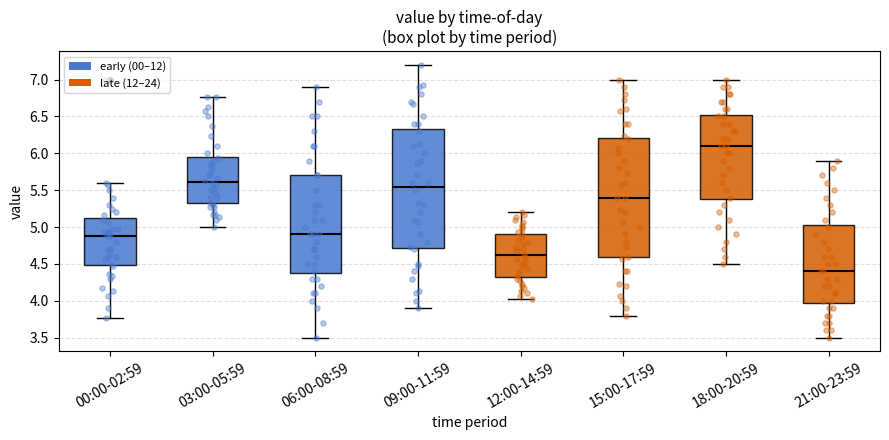

Where does the median line of the box for 00:00-02:59 sit on the y-axis? The values are not printed on the chart, so give them approximately, as read against the axis.

4.90